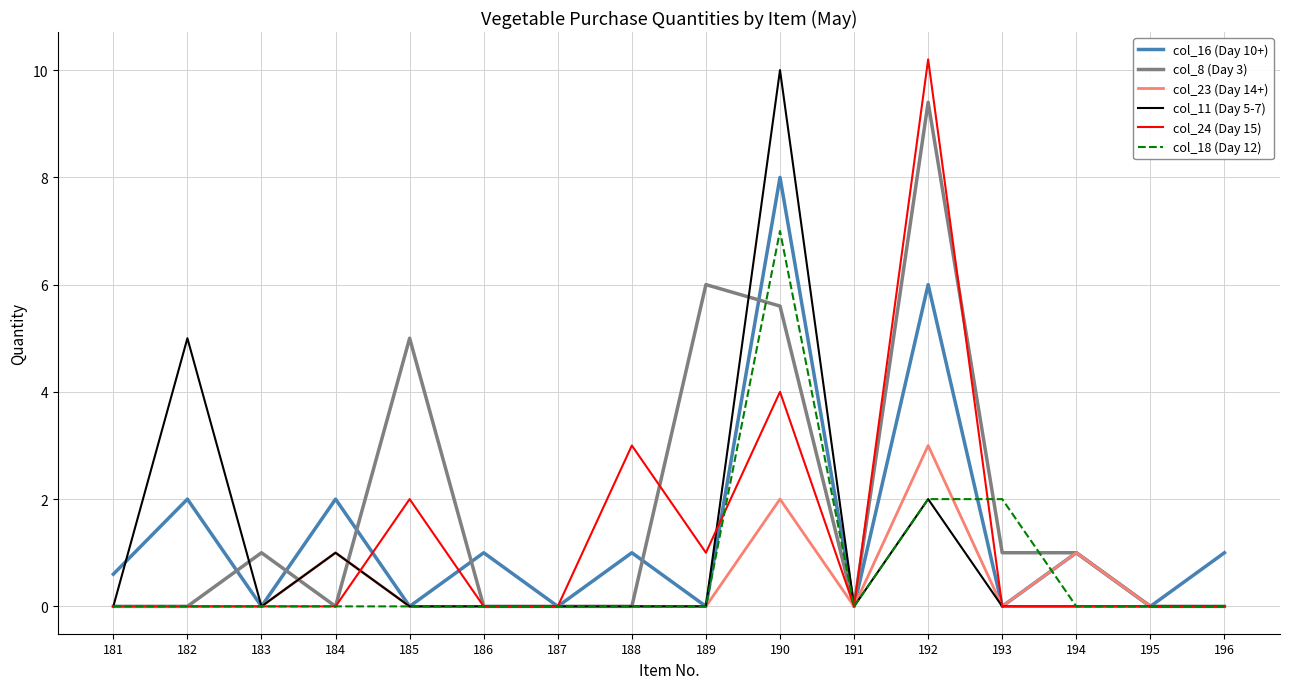

What is the average value of the col_18 (Day 12) series?

0.7